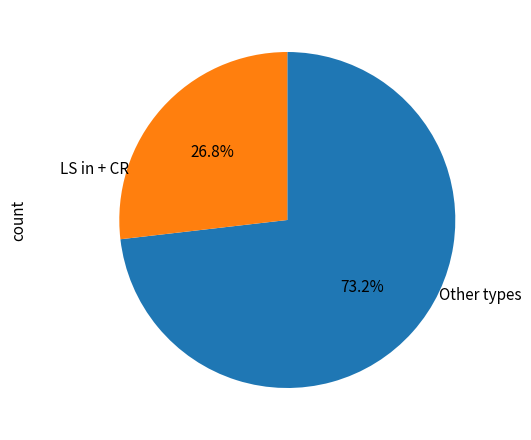

Is there any slice that represents more than half of the pie?

Yes